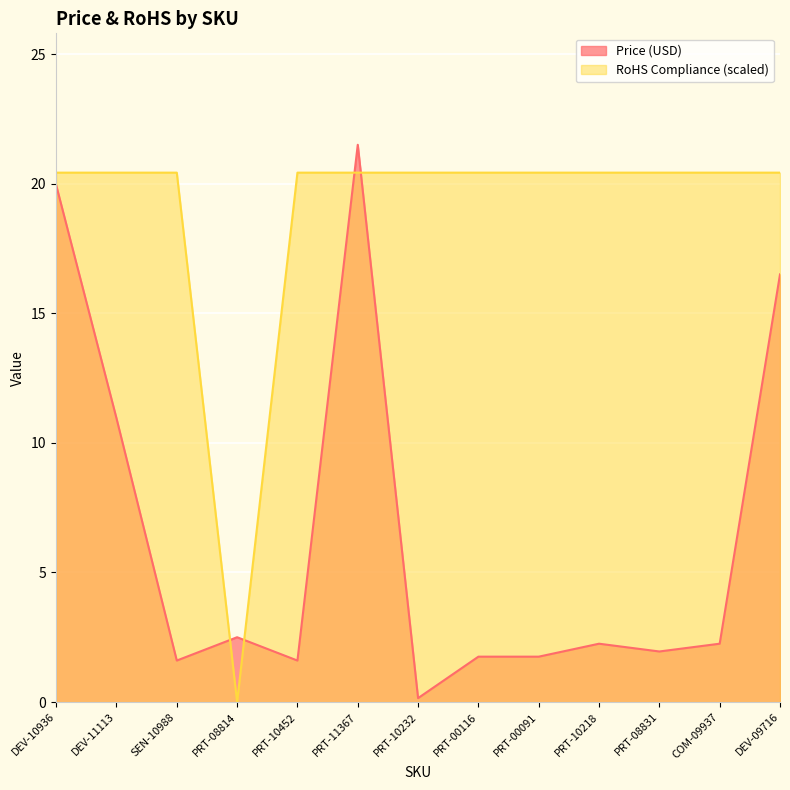

Rank the series by their maximum value, from highest to lowest.

Price (USD), RoHS Compliance (scaled)